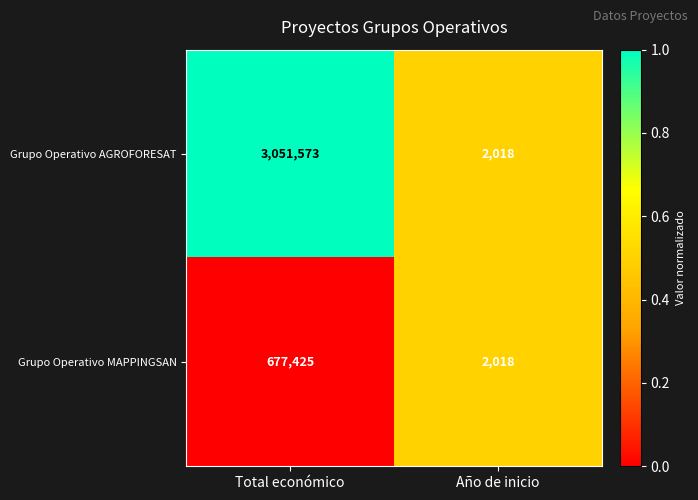

True or false: Grupo Operativo MAPPINGSAN has a value of 3101 at Año de inicio.

False